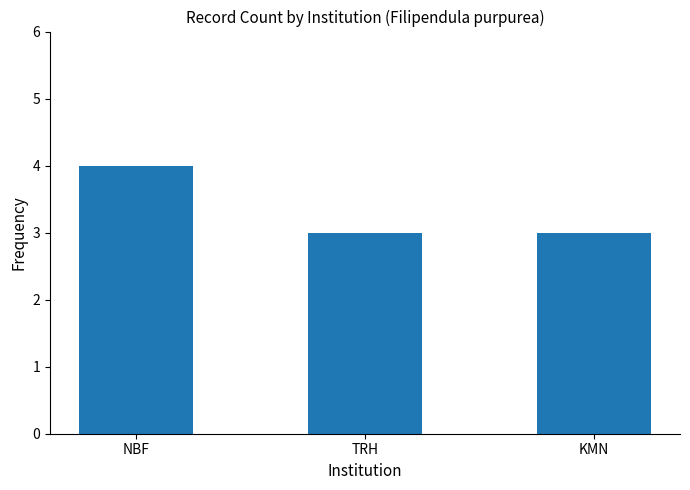

What is the sum of the values at NBF and KMN?

7